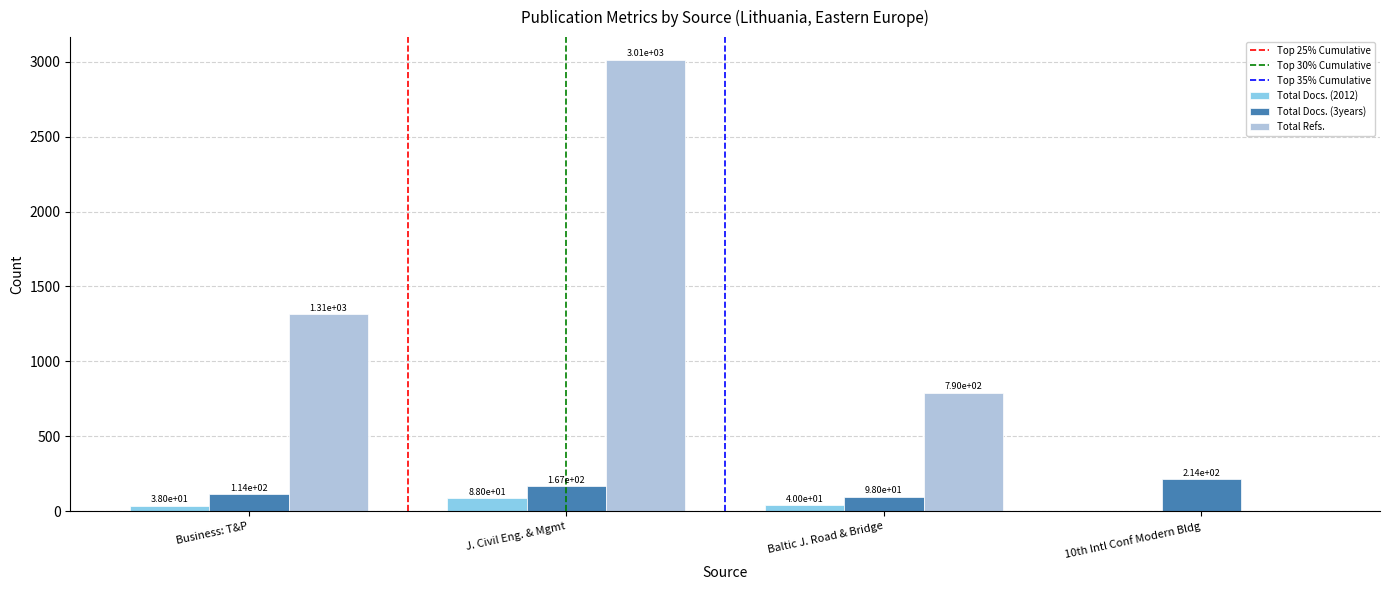

Which category has the highest value in the Total Docs. (2012) series?

J. Civil Eng. & Mgmt